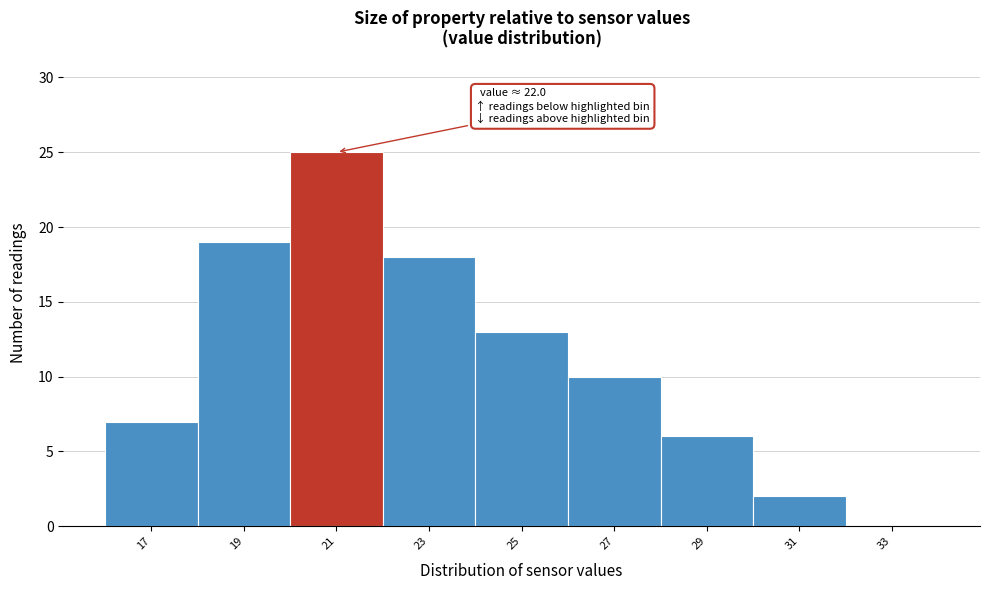

Reading left to right, transcribe all the data shown in this chart.

17=7	19=19	21=25	23=18	25=13	27=10	29=6	31=2	33=0